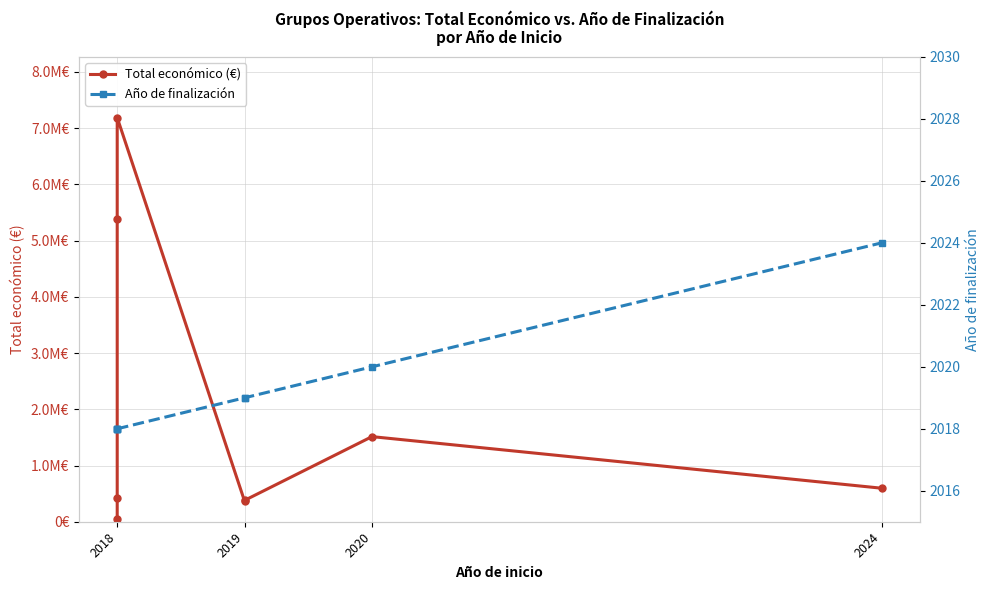

What is the total value across all series at 2018?

54073